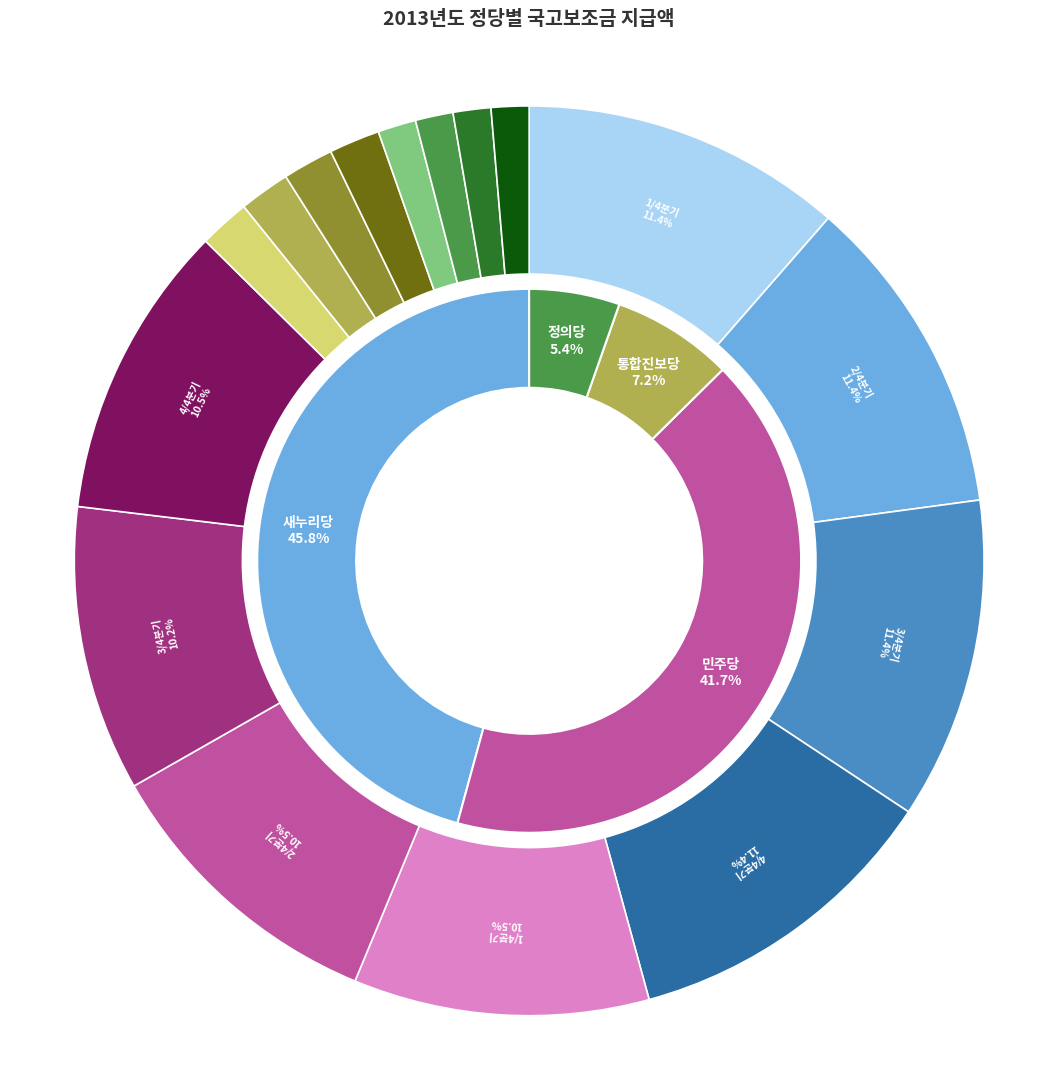

To the nearest percent, what percentage of the pie is 새누리당?

46%